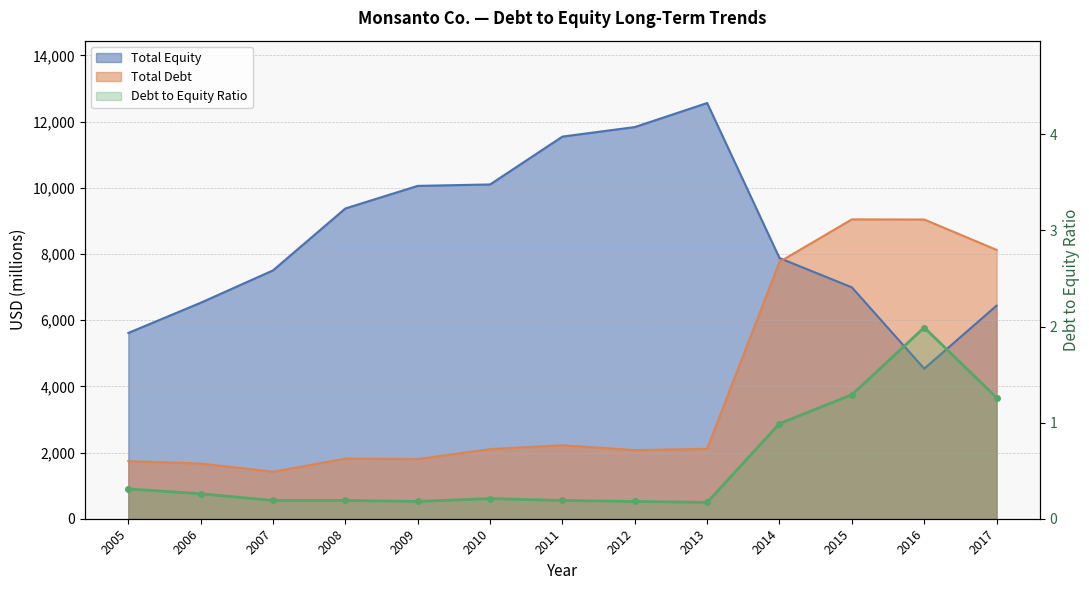

Reading left to right, transcribe all the data shown in this chart.

Total Debt: 1740.0	1667.0	1420.0	1816.0	1803.0	2103.0	2221.0	2074.0	2112.0	7761.0	9044.0	9040.0	8124.0
Total Equity: 5613.0	6525.0	7503.0	9374.0	10056.0	10099.0	11545.0	11833.0	12559.0	7875.0	6990.0	4534.0	6438.0
Debt to Equity: 0.3	0.3	0.2	0.2	0.2	0.2	0.2	0.2	0.2	1.0	1.3	2.0	1.3